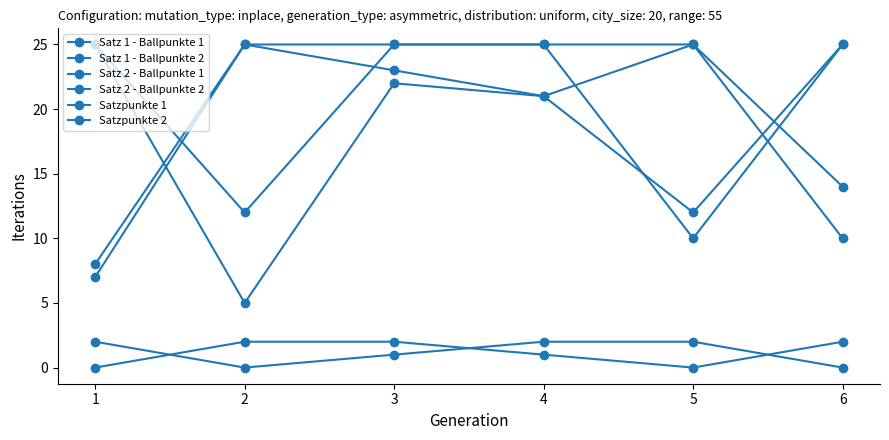

How many series are shown in this chart?

6